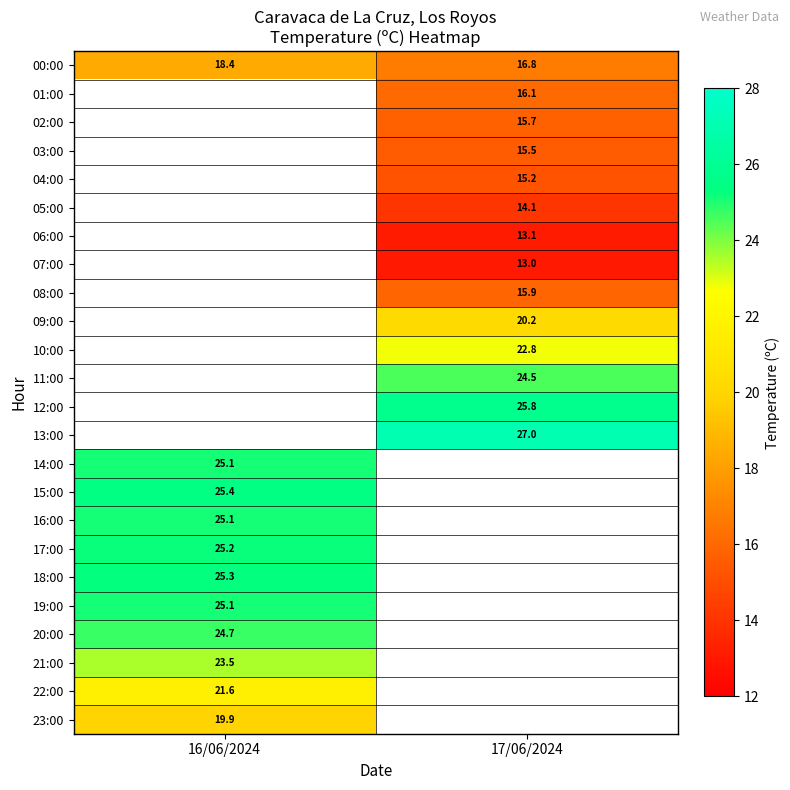

True or false: 05:00 has a value of 14.1 at 17/06/2024.

True